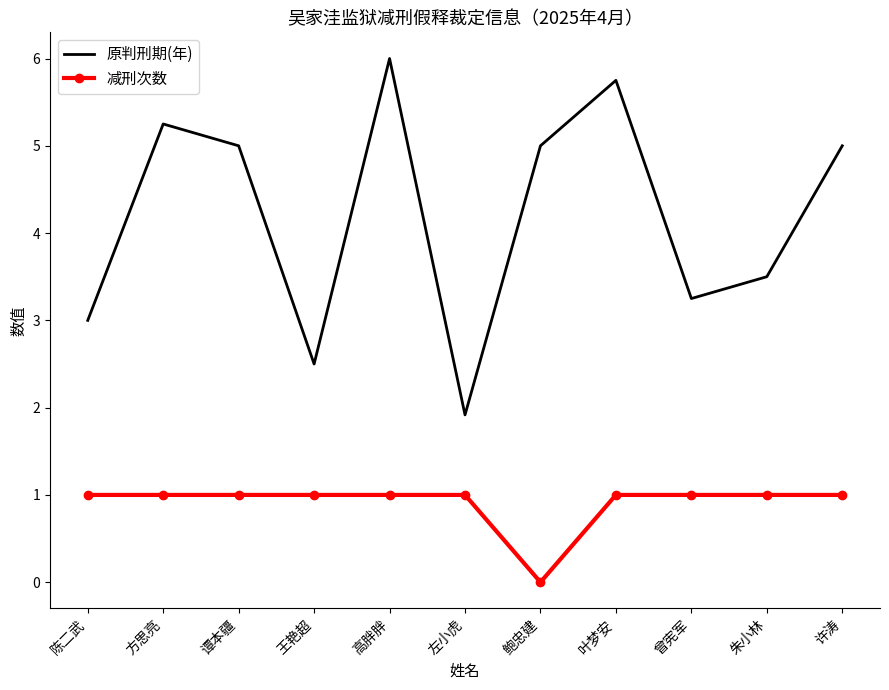

What is the sum of the 减刑次数 values at 许涛 and 曾宪军?

2.0